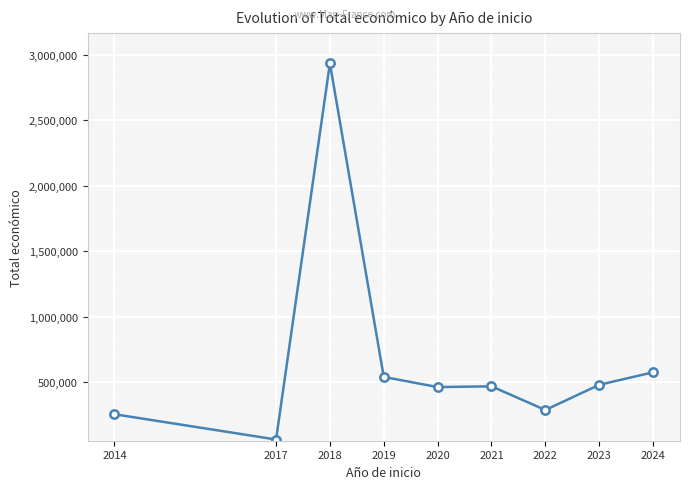

Where is the first local maximum?

2018